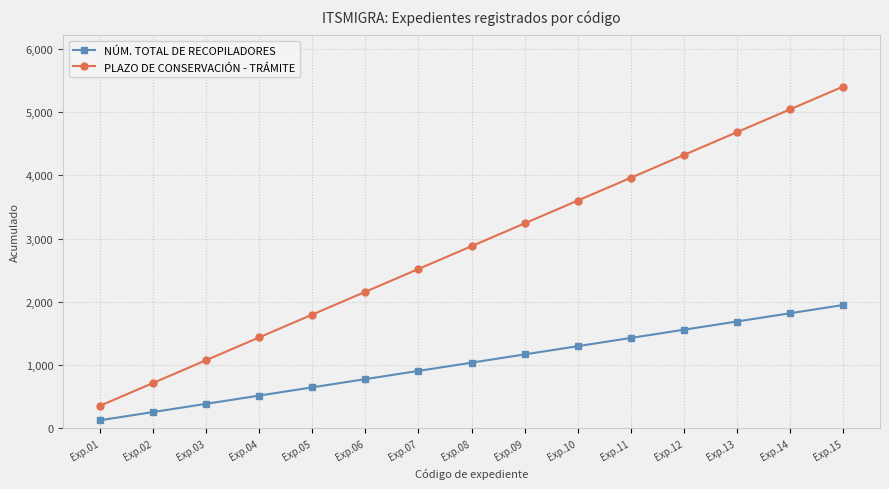

Reading left to right, what are all the values shown in this chart?

NÚM. TOTAL DE RECOPILADORES: 130	260	390	520	650	780	910	1040	1170	1300	1430	1560	1690	1820	1950
PLAZO DE CONSERVACIÓN - TRÁMITE: 360	720	1080	1440	1800	2160	2520	2880	3240	3600	3960	4320	4680	5040	5400